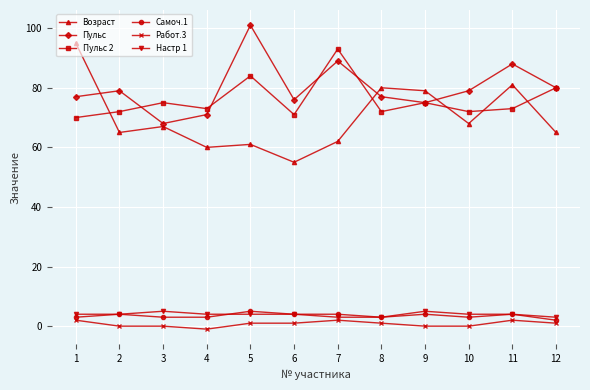

What is the highest value of the Возраст series?

95